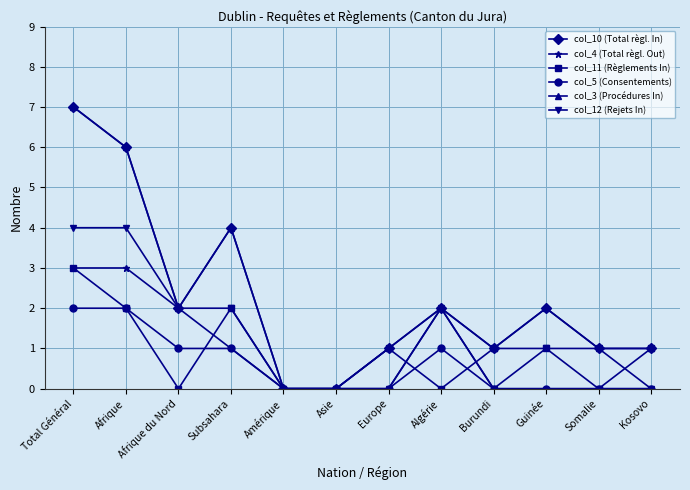

How many interior local peaks does the col_3 (Procédures In) series have?

3